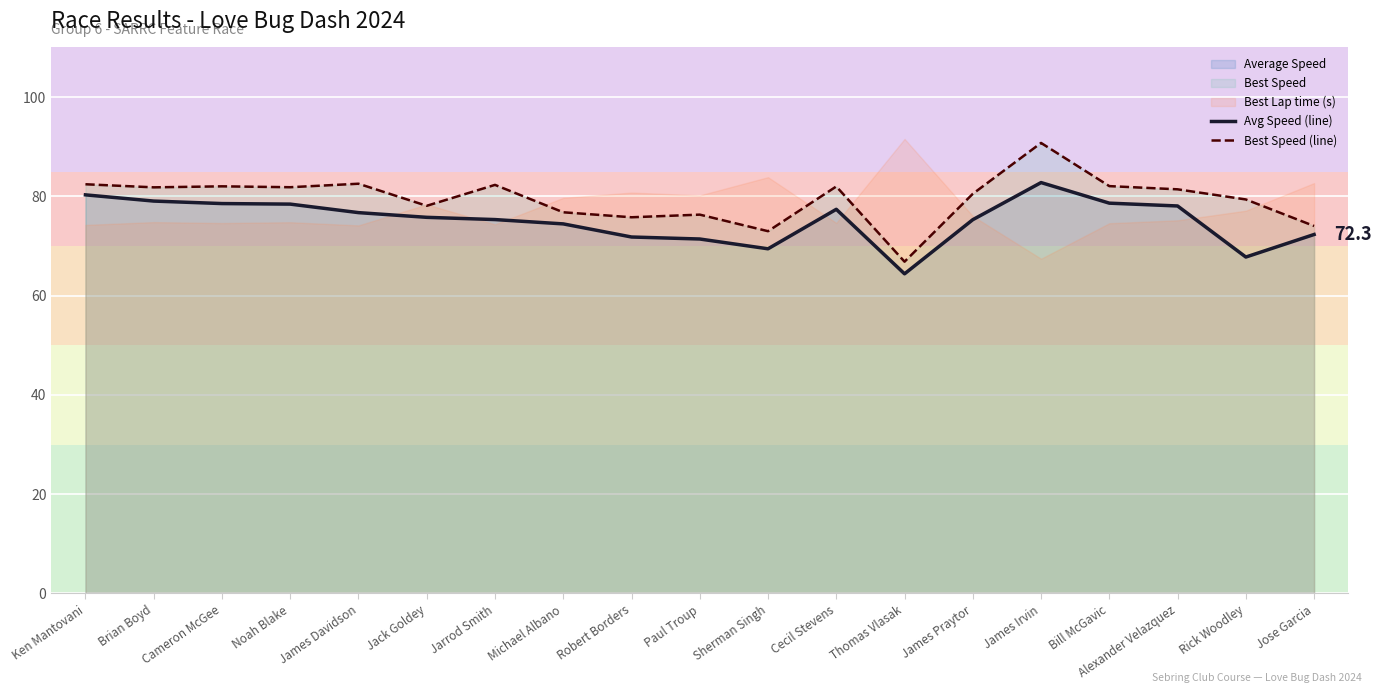

True or false: Best Speed (line) and Avg Speed (line) cross at least once.

False